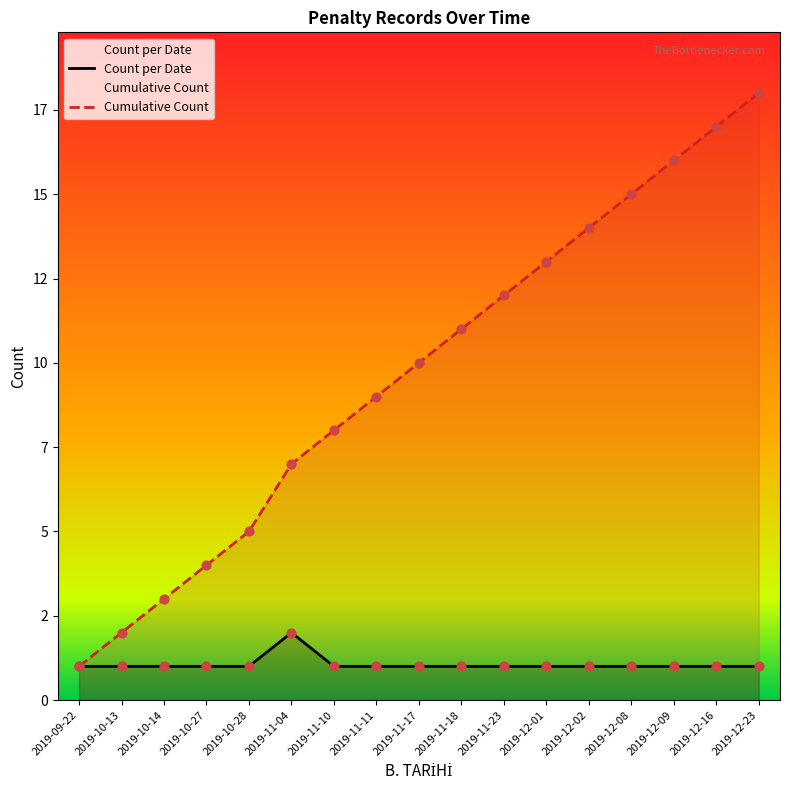

What are all the series names shown in the legend?

Count per Date, Cumulative Count